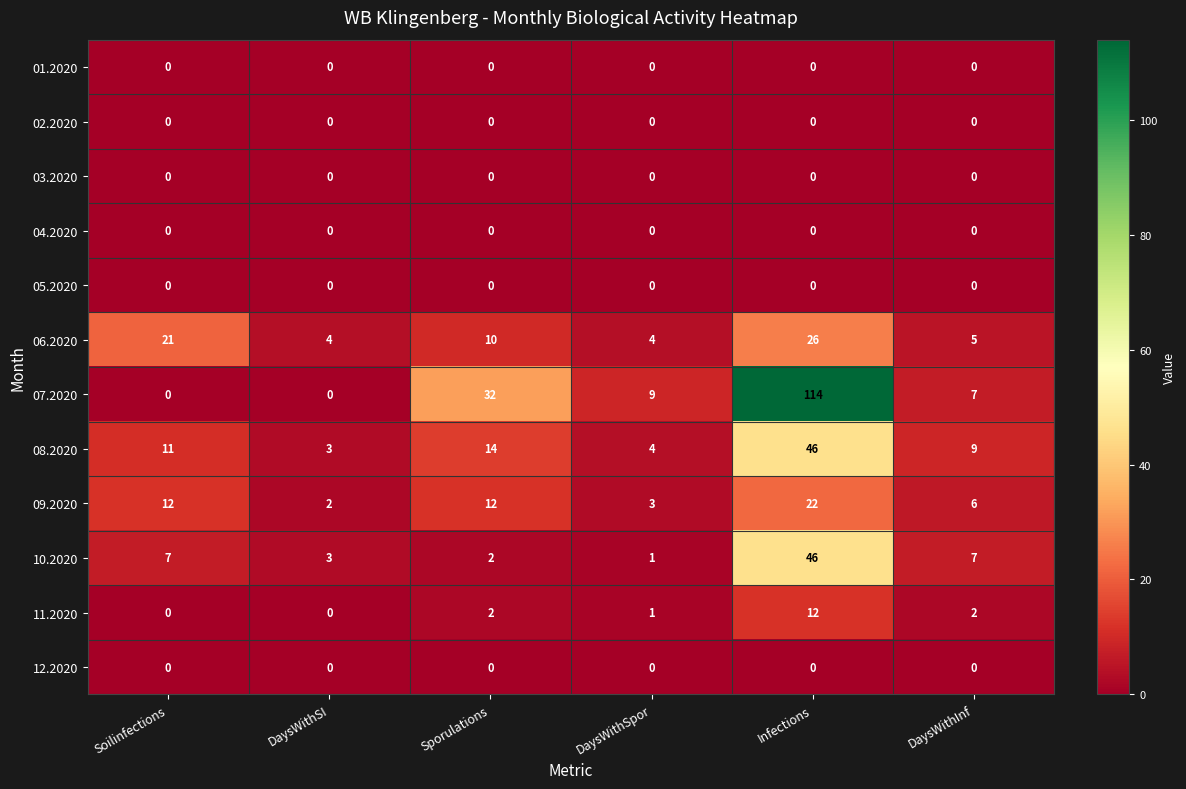

What is the difference between the 07.2020 values at Infections and DaysWithSpor?

105